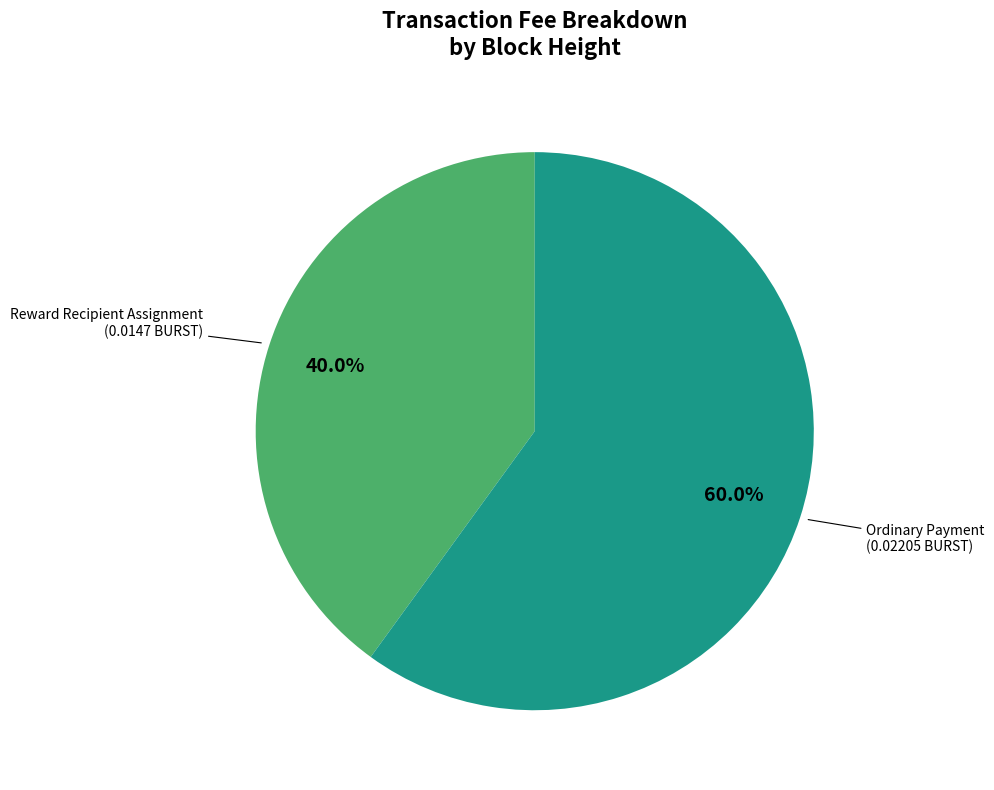

Is there any slice that represents more than half of the pie?

Yes